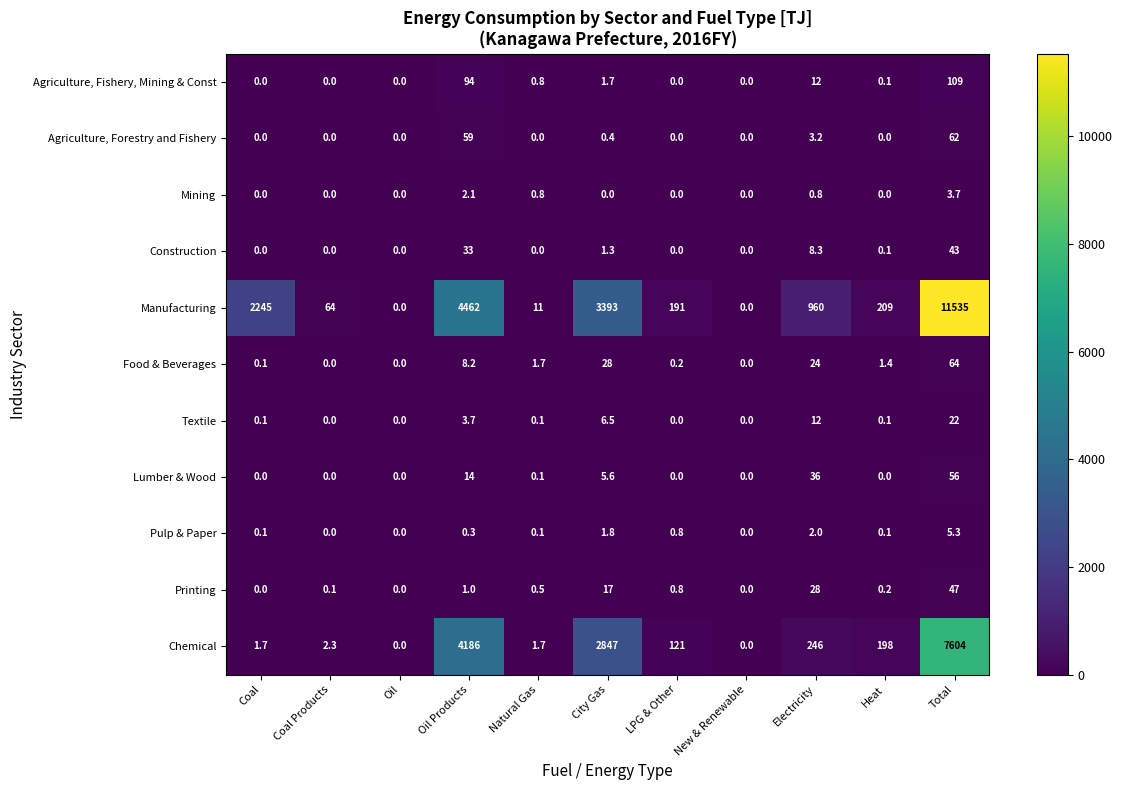

Between Natural Gas and LPG & Other, which series saw the biggest shift?

Manufacturing